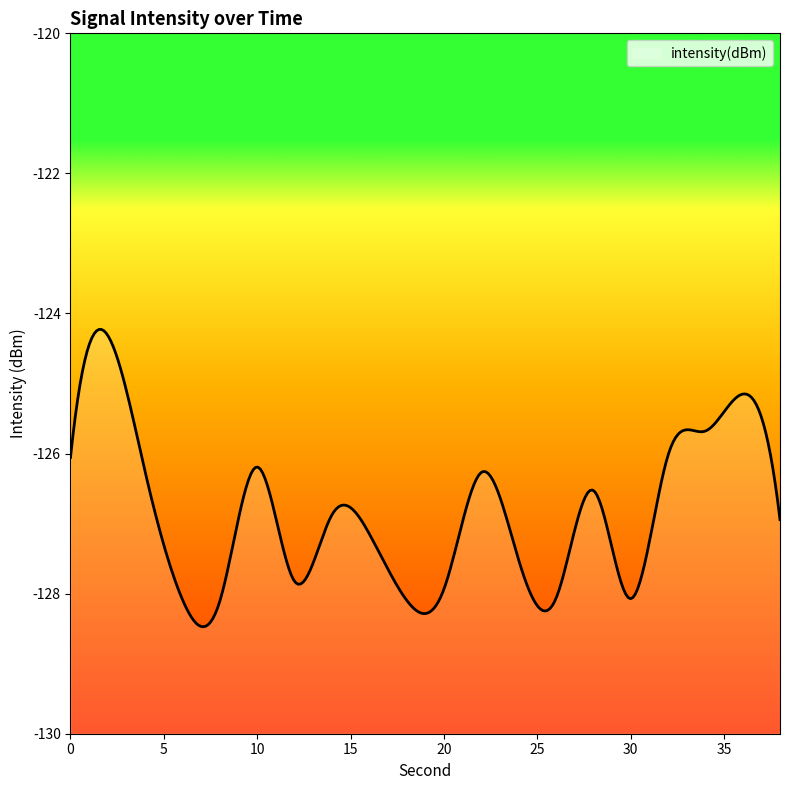

At which label does the data first exceed -126?

2